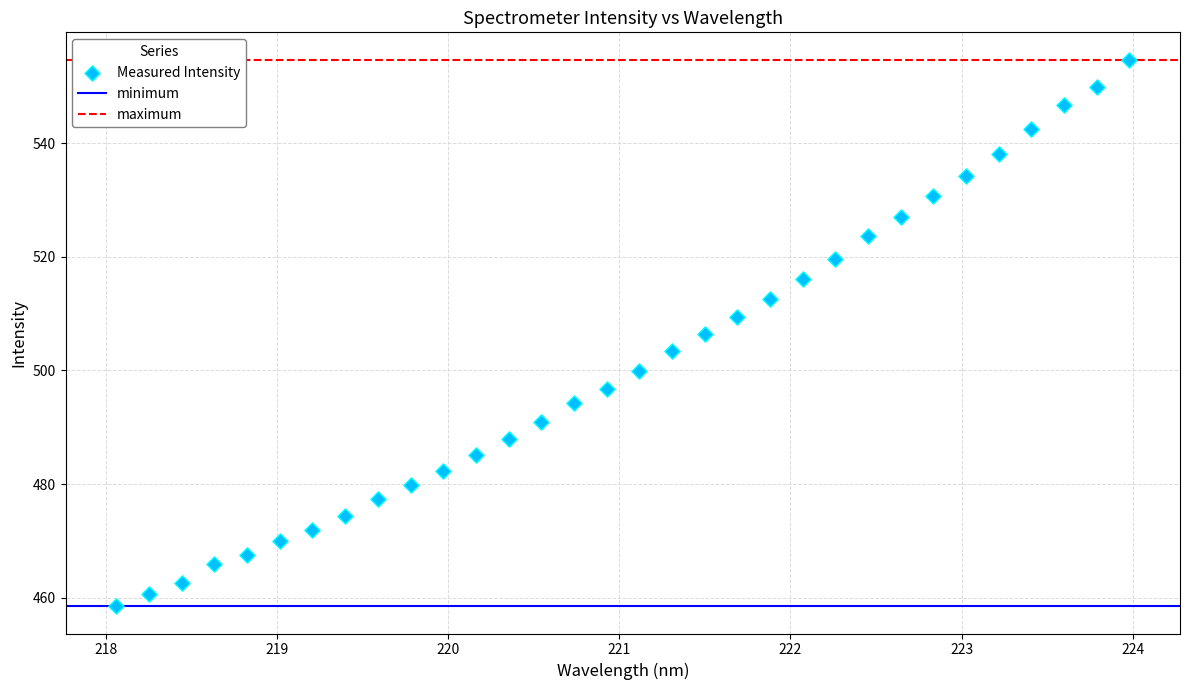

What is the range of Y values (max minus min)?

96.2